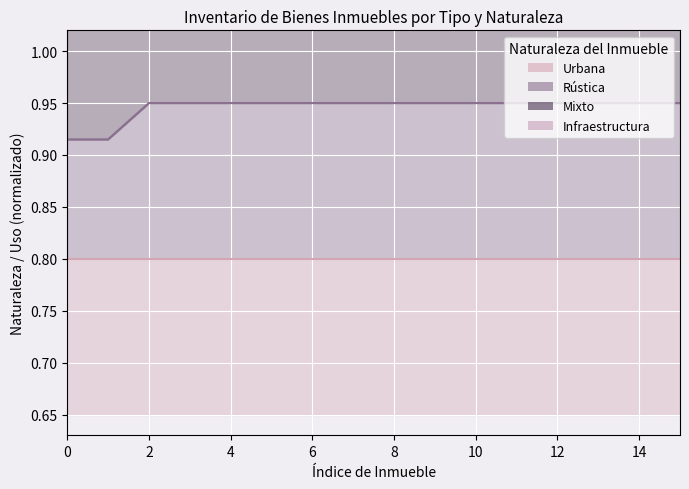

The Urbana (line) series shows 0.3 at 0. True or false?

False